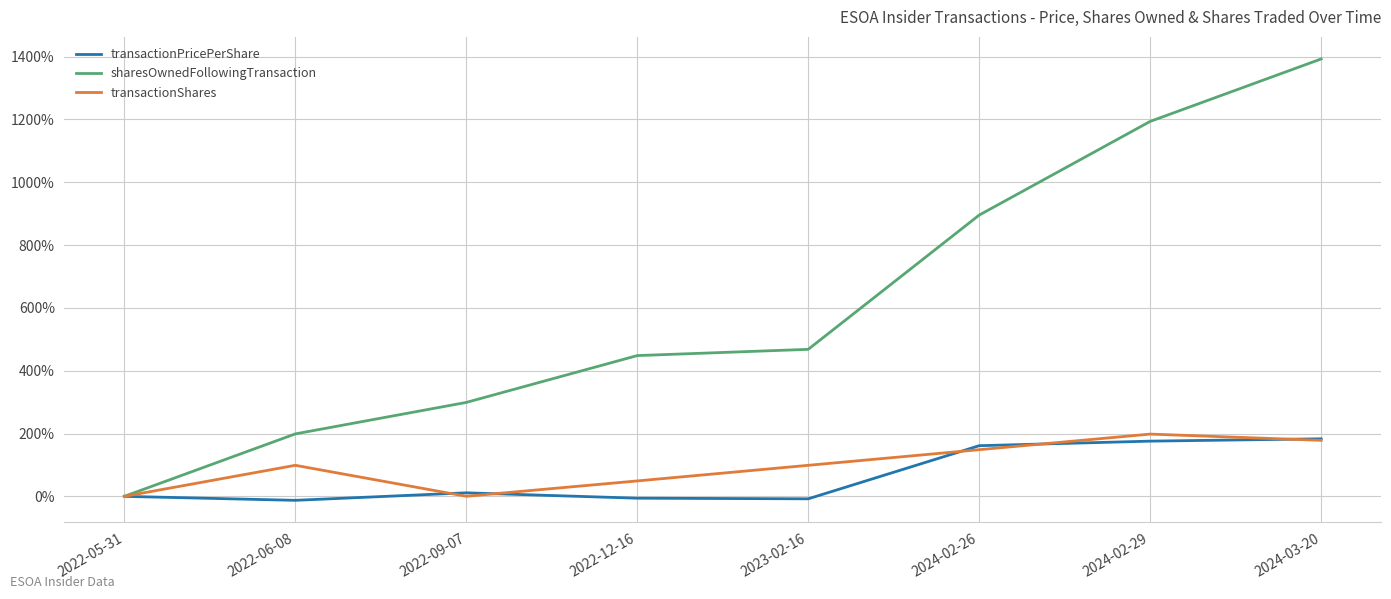

At which category is the sum across all series the highest?

2024-03-20